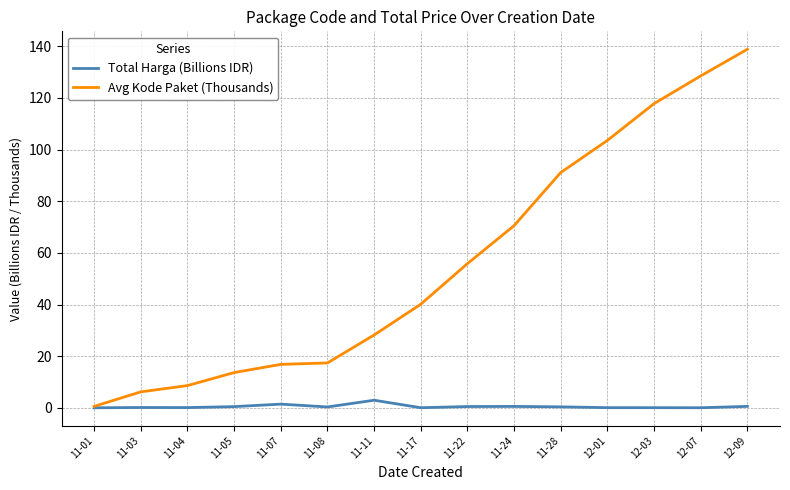

Rank the series at 11-17 from lowest to highest value.

Total Harga (Billions IDR), Avg Kode Paket (Thousands)